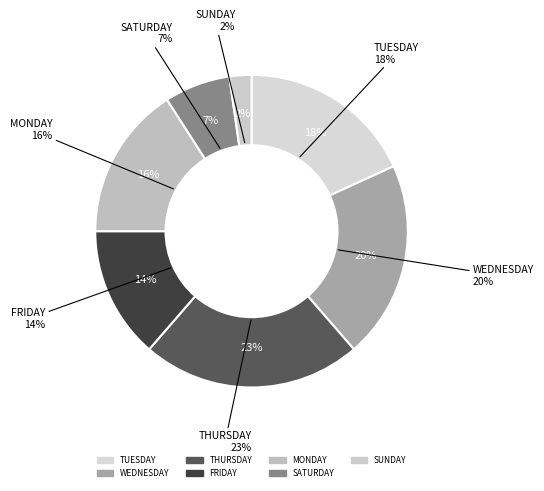

Does FRIDAY represent more than half of the total?

No